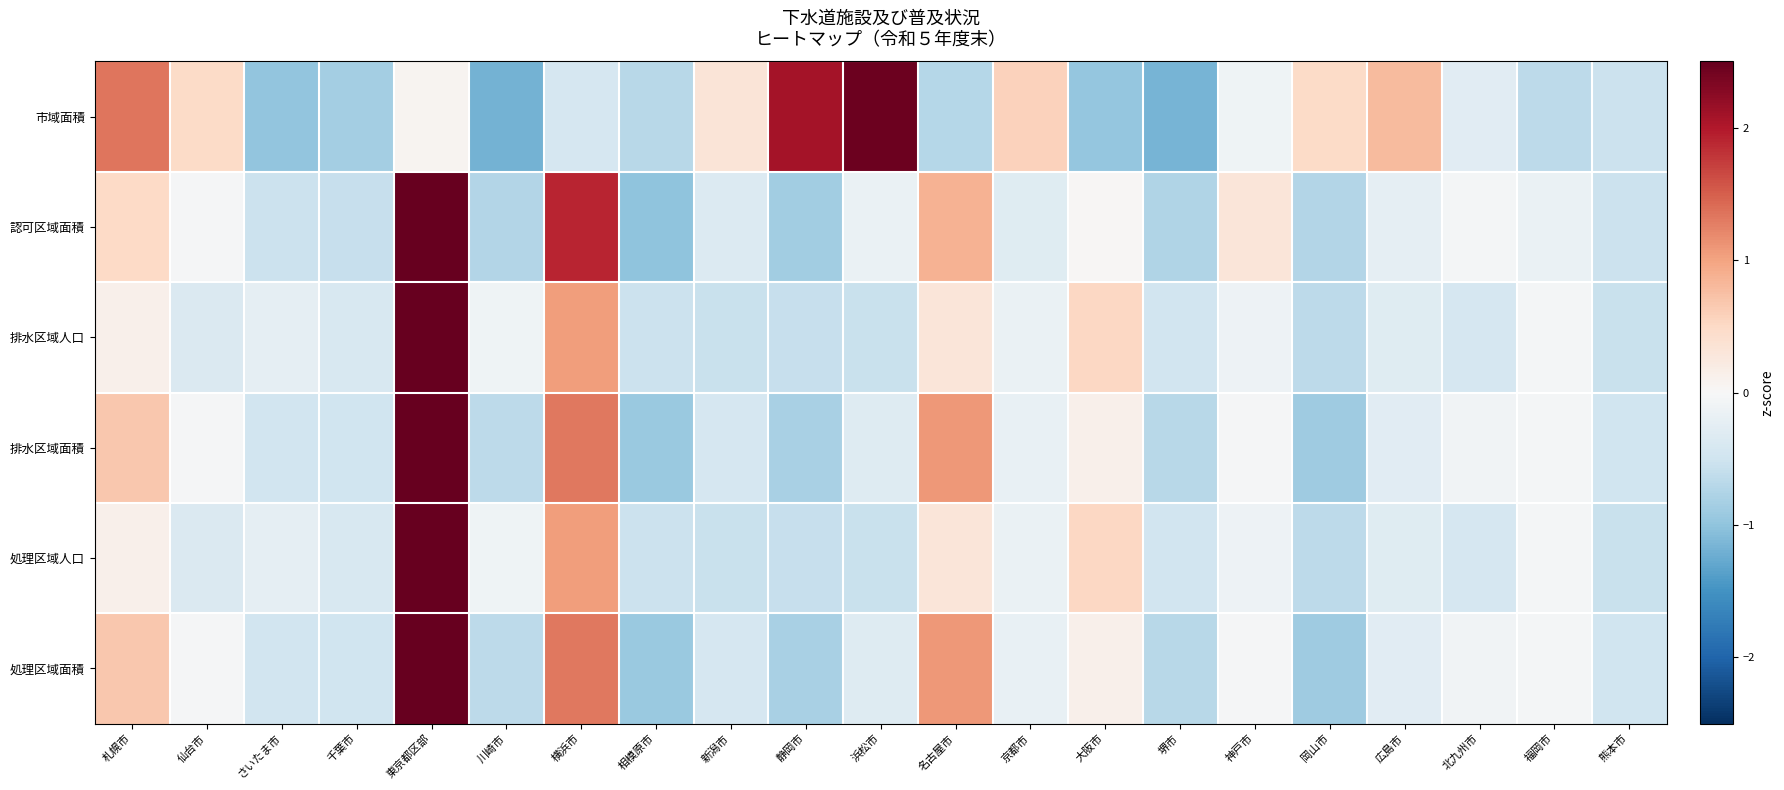

Reading left to right, what are all the values shown in this chart?

市域面積: 札幌市=1.3	仙台市=0.5	さいたま市=-1.0	千葉市=-0.8	東京都区部=0.1	川崎市=-1.2	横浜市=-0.4	相模原市=-0.7	新潟市=0.3	静岡市=2.1	浜松市=2.5	名古屋市=-0.7	京都市=0.6	大阪市=-1.0	堺市=-1.2	神戸市=-0.1	岡山市=0.5	広島市=0.8	北九州市=-0.3	福岡市=-0.7	熊本市=-0.5
認可区域面積: 札幌市=0.5	仙台市=-0.0	さいたま市=-0.5	千葉市=-0.6	東京都区部=3.4	川崎市=-0.7	横浜市=1.9	相模原市=-1.0	新潟市=-0.3	静岡市=-0.9	浜松市=-0.2	名古屋市=0.9	京都市=-0.3	大阪市=0.0	堺市=-0.8	神戸市=0.3	岡山市=-0.7	広島市=-0.2	北九州市=-0.0	福岡市=-0.2	熊本市=-0.5
排水区域人口: 札幌市=0.1	仙台市=-0.4	さいたま市=-0.2	千葉市=-0.4	東京都区部=4.1	川崎市=-0.1	横浜市=1.0	相模原市=-0.5	新潟市=-0.5	静岡市=-0.6	浜松市=-0.6	名古屋市=0.3	京都市=-0.2	大阪市=0.5	堺市=-0.5	神戸市=-0.1	岡山市=-0.6	広島市=-0.3	北九州市=-0.4	福岡市=-0.0	熊本市=-0.6
排水区域面積: 札幌市=0.7	仙台市=-0.0	さいたま市=-0.5	千葉市=-0.5	東京都区部=3.6	川崎市=-0.7	横浜市=1.3	相模原市=-0.9	新潟市=-0.4	静岡市=-0.8	浜松市=-0.3	名古屋市=1.1	京都市=-0.2	大阪市=0.1	堺市=-0.7	神戸市=-0.0	岡山市=-0.9	広島市=-0.3	北九州市=-0.1	福岡市=-0.0	熊本市=-0.5
処理区域人口: 札幌市=0.1	仙台市=-0.4	さいたま市=-0.2	千葉市=-0.4	東京都区部=4.1	川崎市=-0.1	横浜市=1.0	相模原市=-0.5	新潟市=-0.5	静岡市=-0.6	浜松市=-0.6	名古屋市=0.3	京都市=-0.2	大阪市=0.5	堺市=-0.5	神戸市=-0.1	岡山市=-0.6	広島市=-0.3	北九州市=-0.4	福岡市=-0.0	熊本市=-0.6
処理区域面積: 札幌市=0.7	仙台市=-0.0	さいたま市=-0.5	千葉市=-0.5	東京都区部=3.6	川崎市=-0.7	横浜市=1.3	相模原市=-0.9	新潟市=-0.4	静岡市=-0.8	浜松市=-0.3	名古屋市=1.1	京都市=-0.2	大阪市=0.1	堺市=-0.7	神戸市=-0.0	岡山市=-0.9	広島市=-0.3	北九州市=-0.1	福岡市=-0.0	熊本市=-0.5